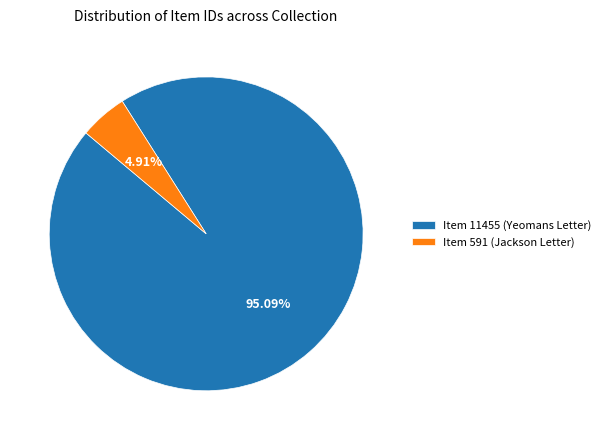

To the nearest percent, what is the average slice percentage?

50%